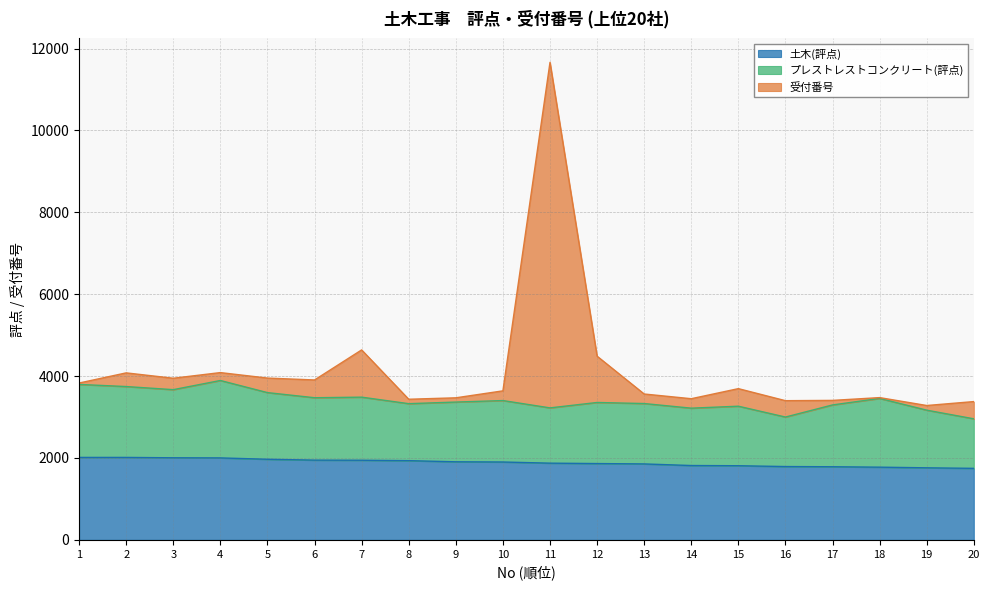

What are all the series names shown in the legend?

土木(評点), プレストレストコンクリート(評点), 受付番号